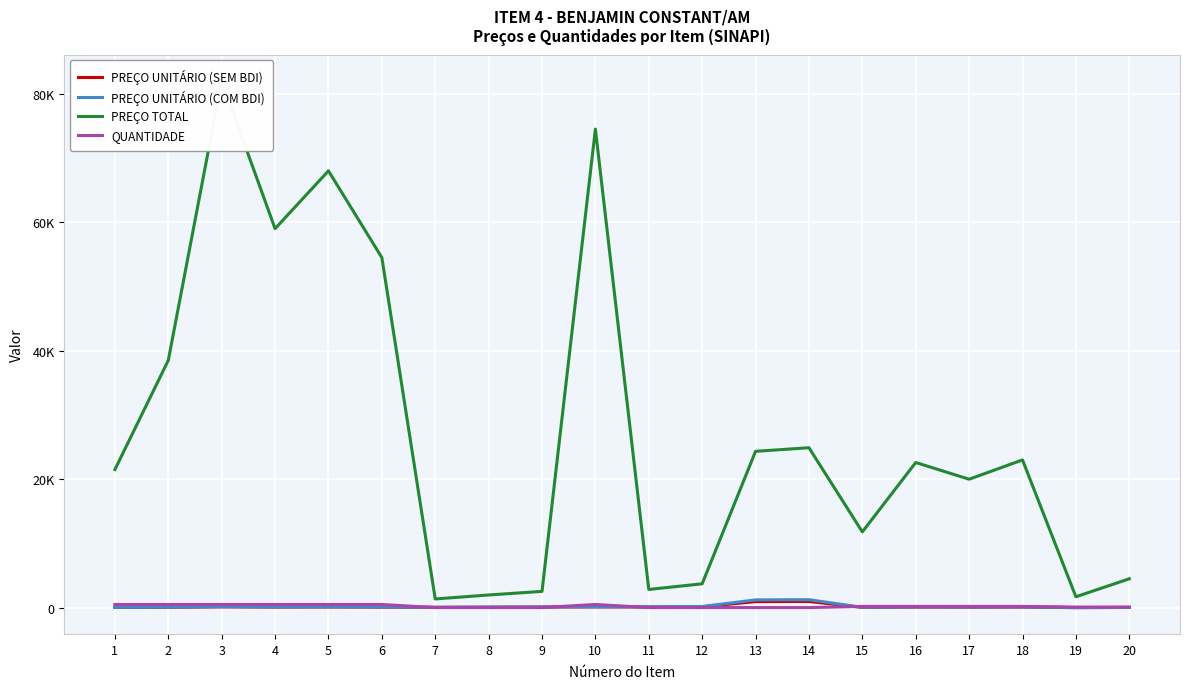

What is the sum of all QUANTIDADE values?

4640.0